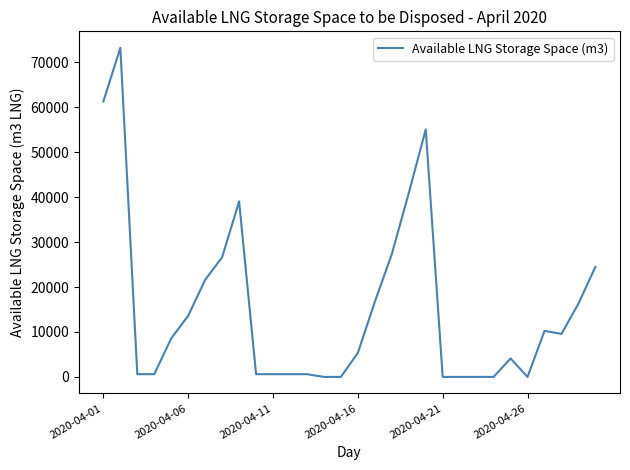

What is the difference between the maximum and minimum values?

73216